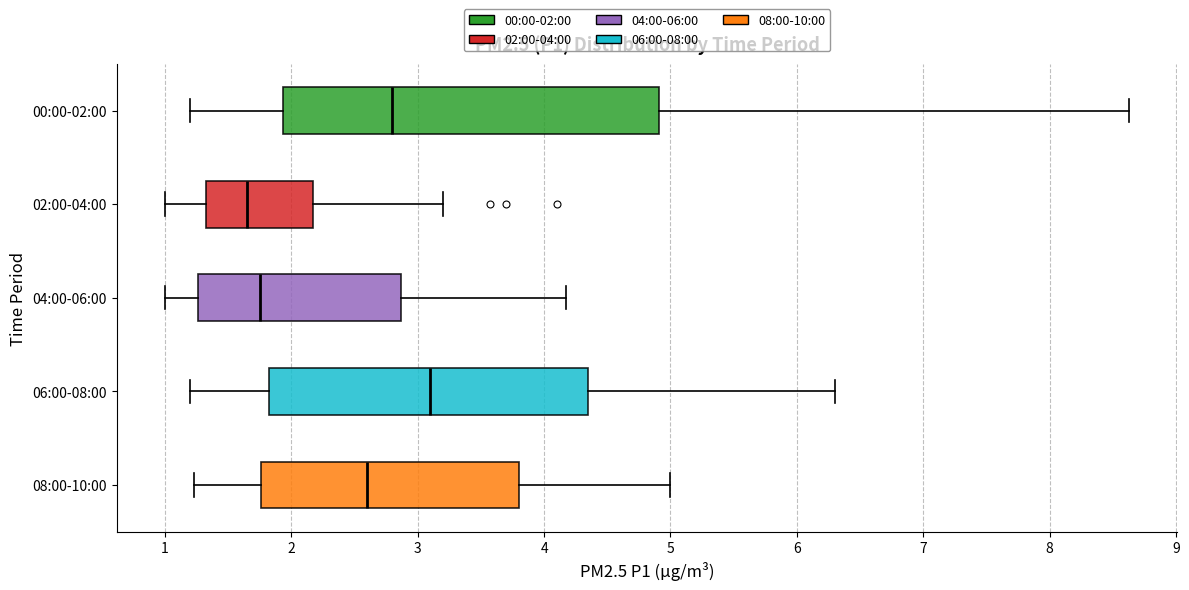

Which box's median line is the furthest to the right?

06:00-08:00